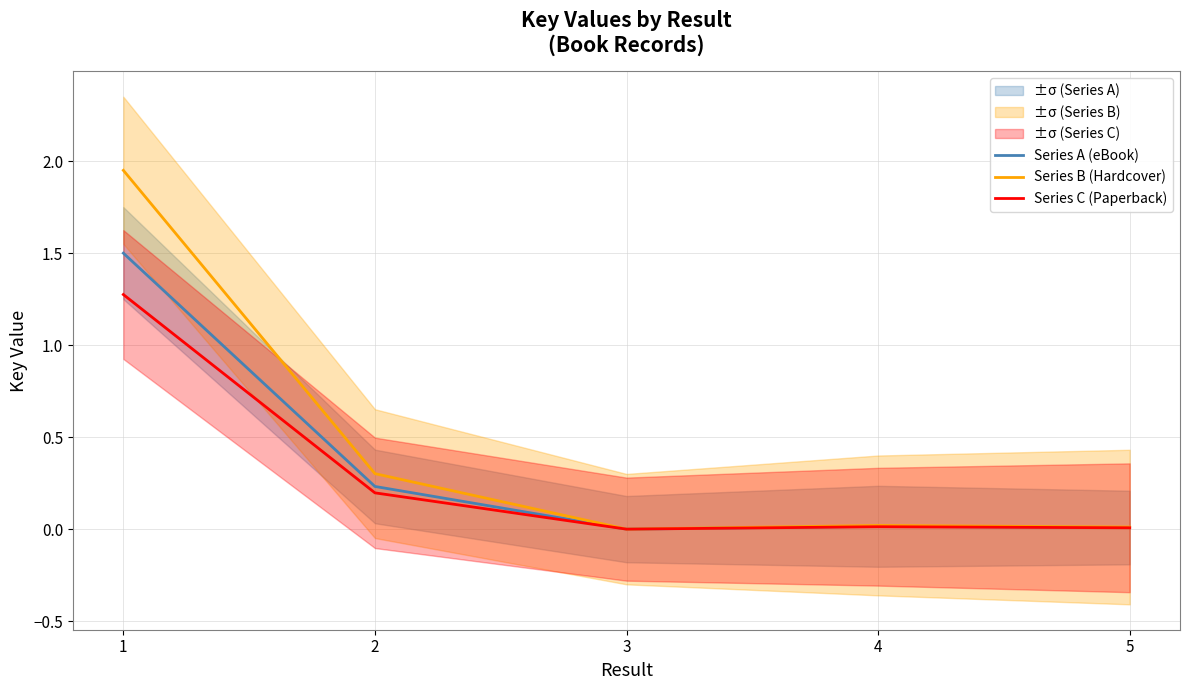

Rank the series by their average value, from highest to lowest.

Series B (Hardcover), Series A (eBook), Series C (Paperback)